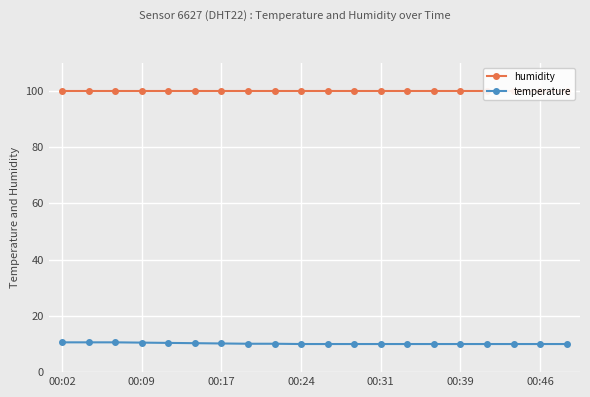

True or false: temperature and humidity intersect in this chart.

False